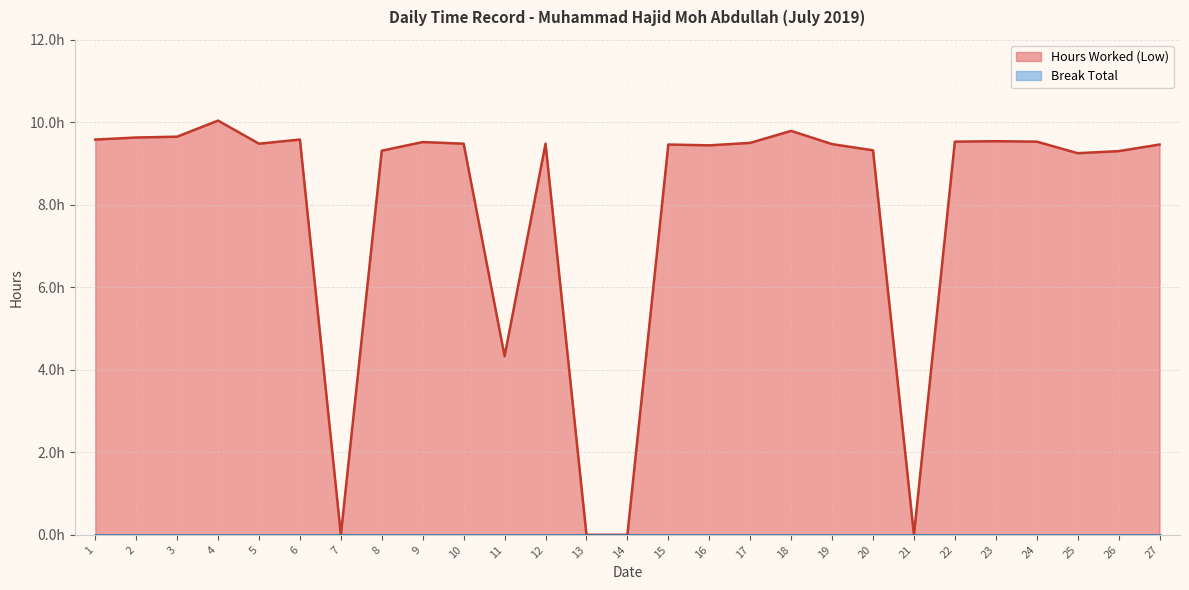

How many values are above zero?

23